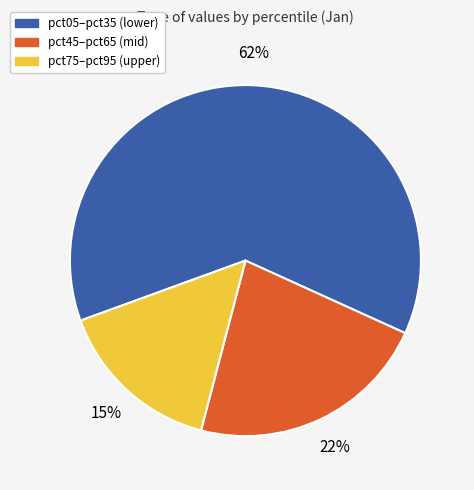

Is there a majority slice in this chart?

Yes